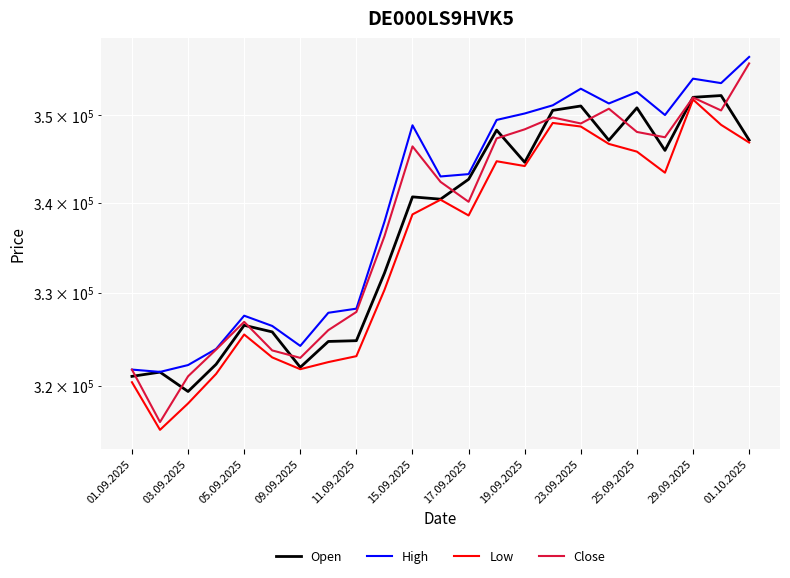

What is the sum of the Low values at 19.09.2025 and 15.09.2025?

682866